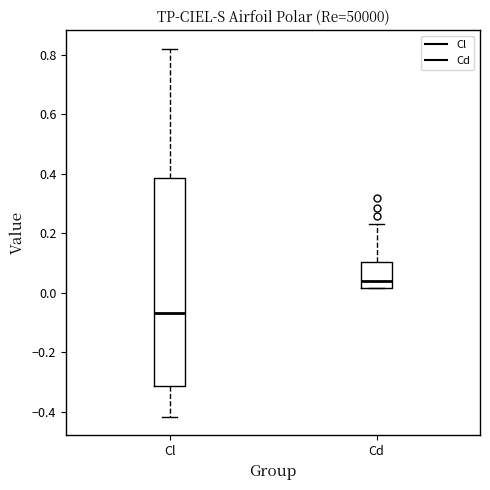

Which box has the lowest median line?

Cl